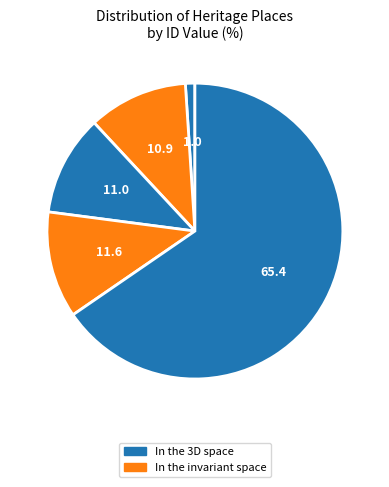

How many segments does this pie chart have?

5